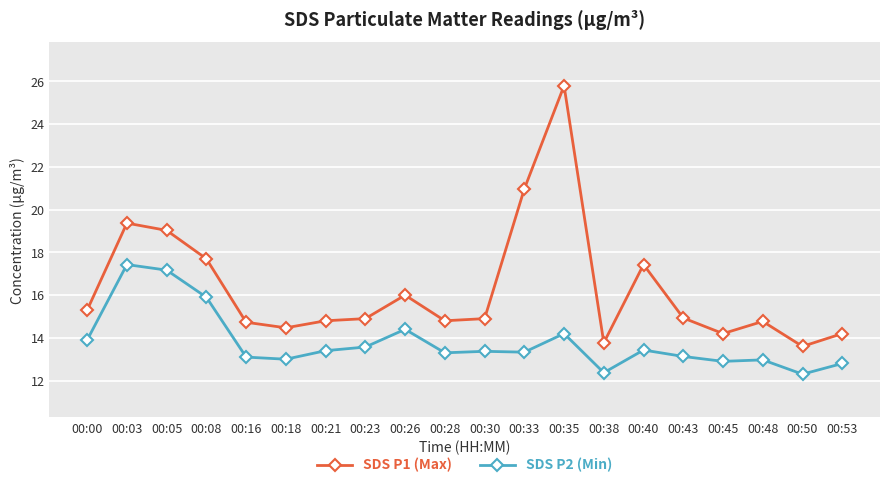

What is the value of the SDS P1 (Max) point at the 19th from the left?

13.6